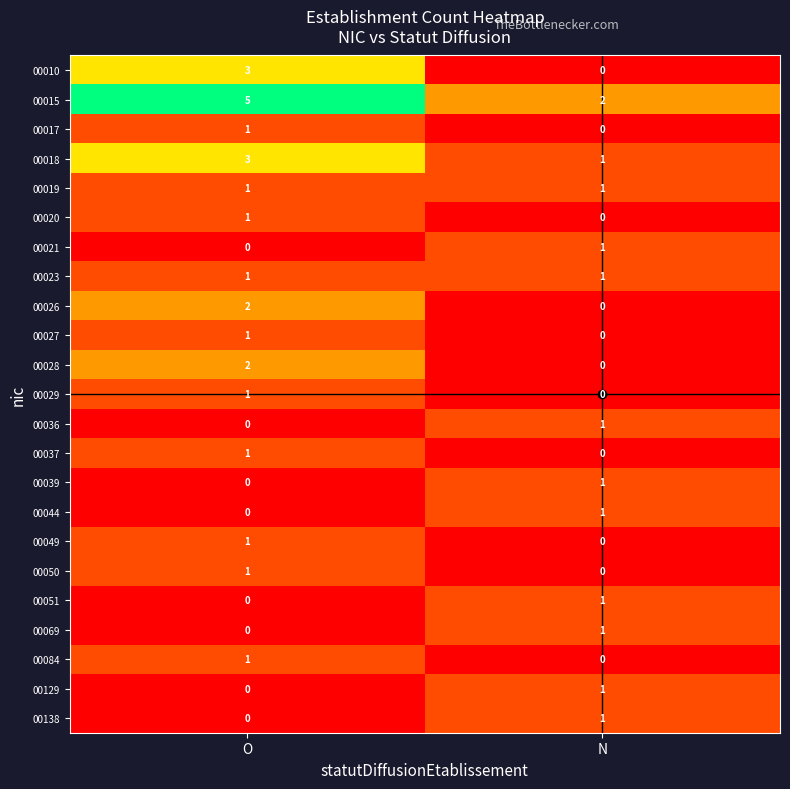

How many data points does each series have?

2